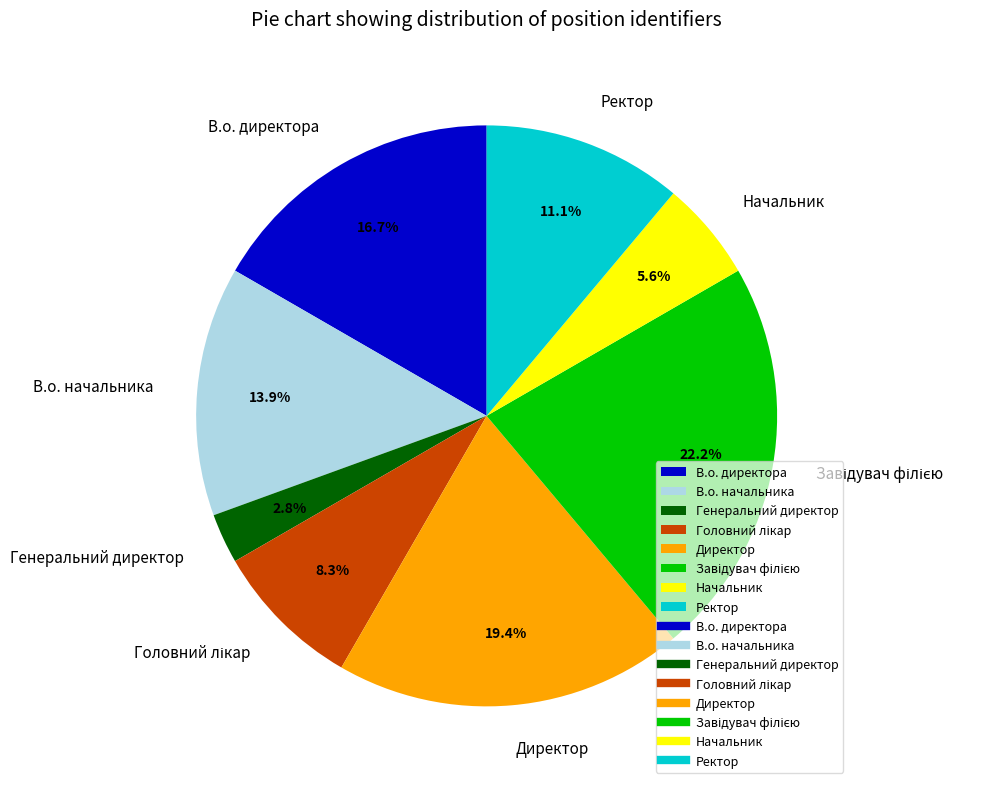

Which category has the smallest portion of the pie?

Генеральний директор